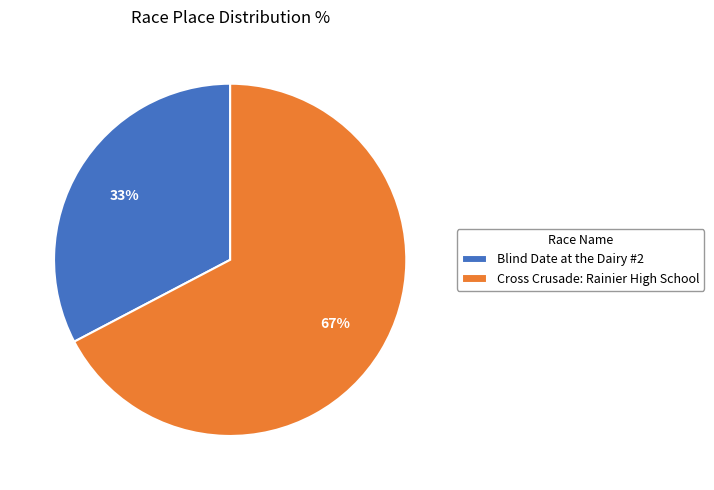

To the nearest percent, what is the combined percentage of Cross Crusade: Rainier High School and Blind Date at the Dairy #2?

100%